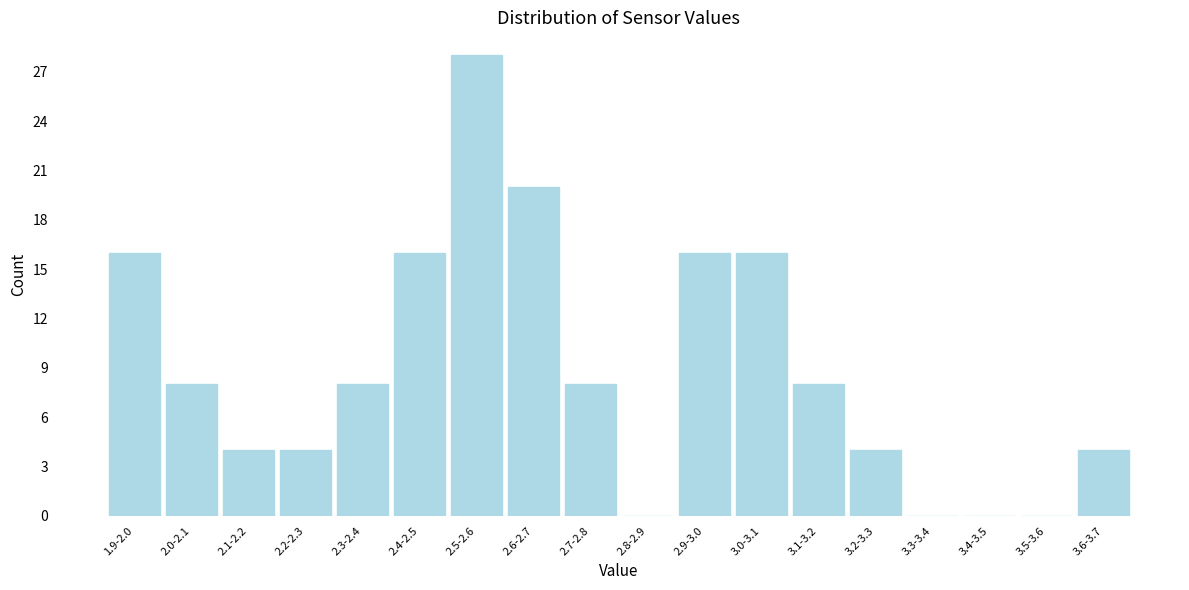

Reading right to left, transcribe all the data shown in this chart.

3.6-3.7=4	3.5-3.6=0	3.4-3.5=0	3.3-3.4=0	3.2-3.3=4	3.1-3.2=8	3.0-3.1=16	2.9-3.0=16	2.8-2.9=0	2.7-2.8=8	2.6-2.7=20	2.5-2.6=28	2.4-2.5=16	2.3-2.4=8	2.2-2.3=4	2.1-2.2=4	2.0-2.1=8	1.9-2.0=16